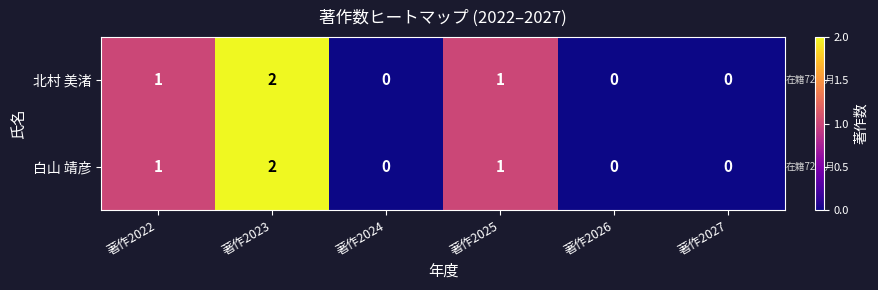

Which category has the highest value in the 北村 美渚 series?

著作2023